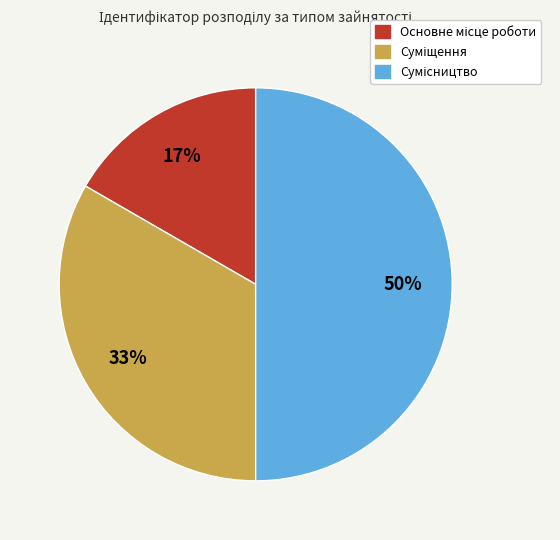

How many segments does this pie chart have?

3